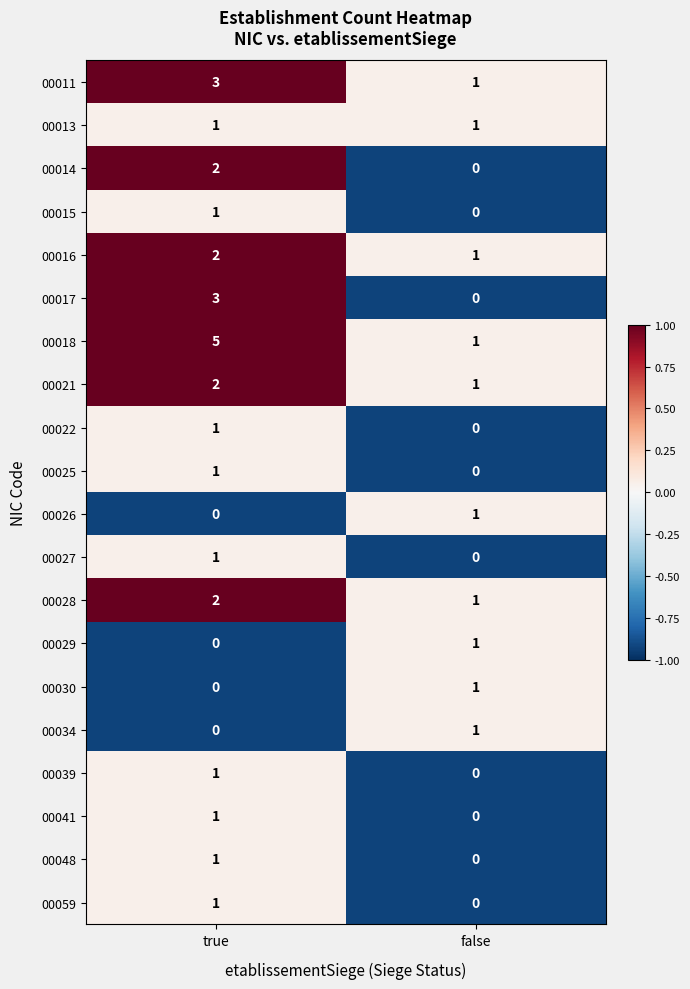

Which series has the largest total across all categories?

00018